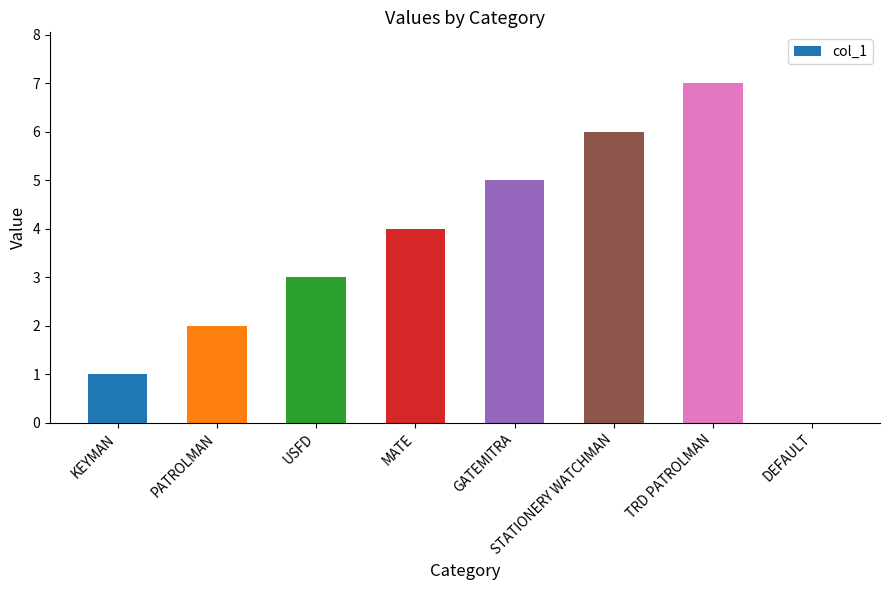

Which category has the highest value across all series?

TRD PATROLMAN